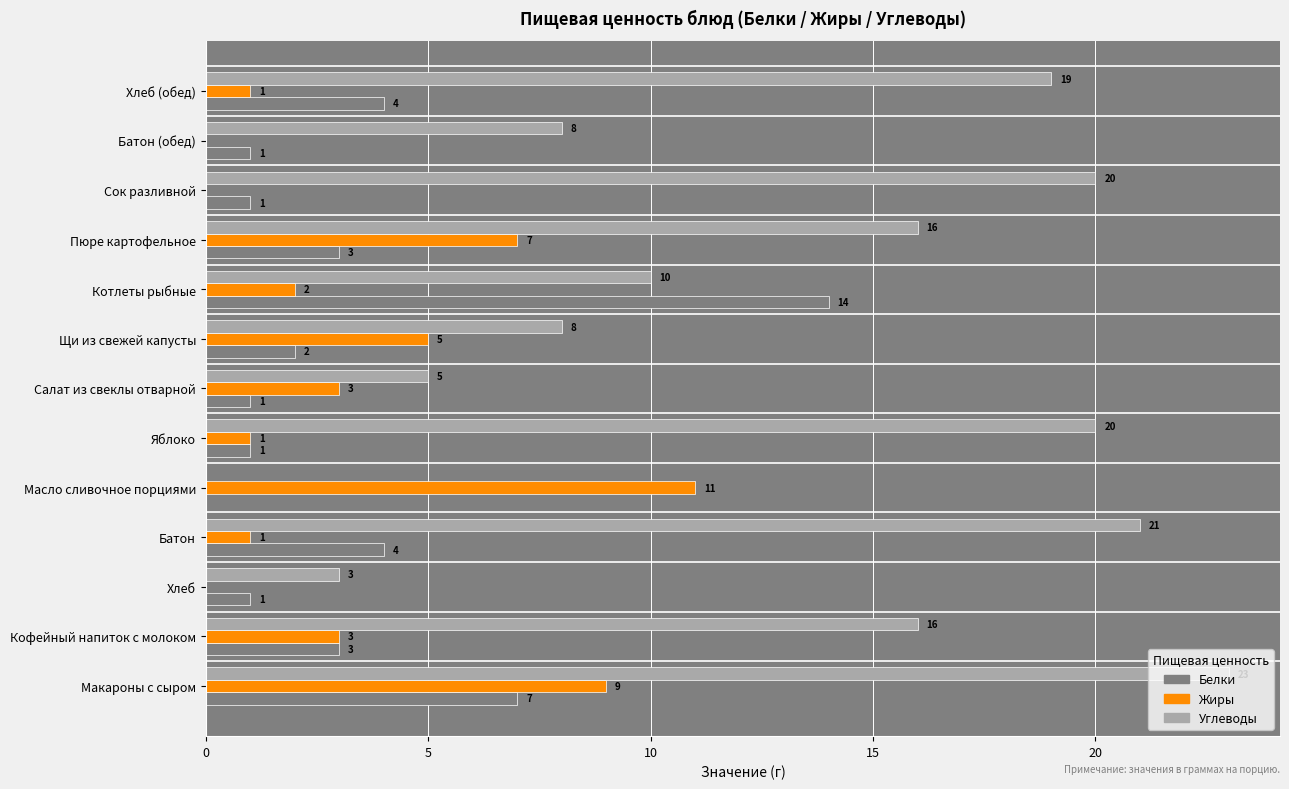

What is the maximum value for Белки?

14